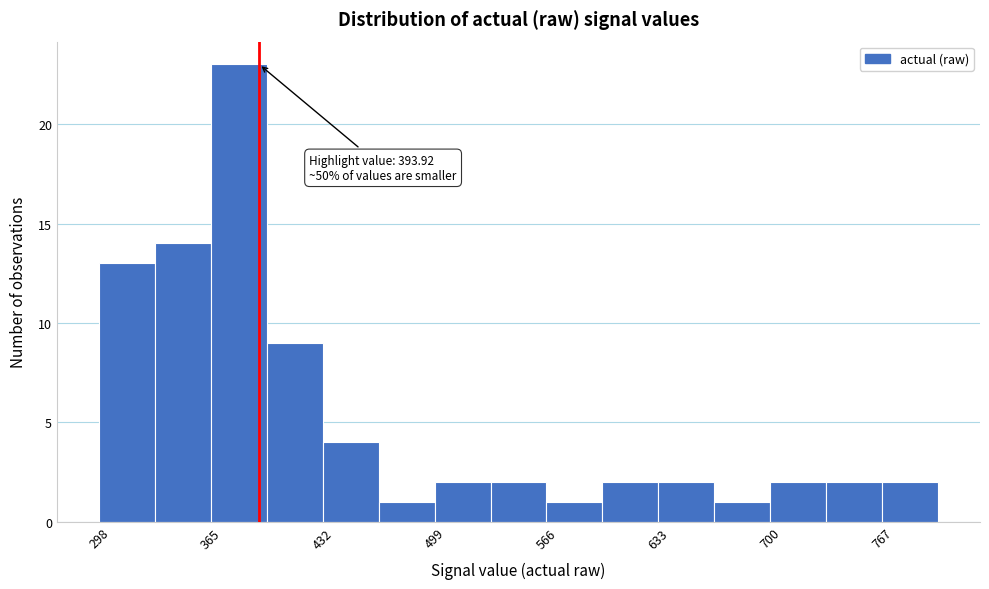

Around what value on the x-axis is the tallest bar? Give the approximate position of its centre, as read against the axis.

380